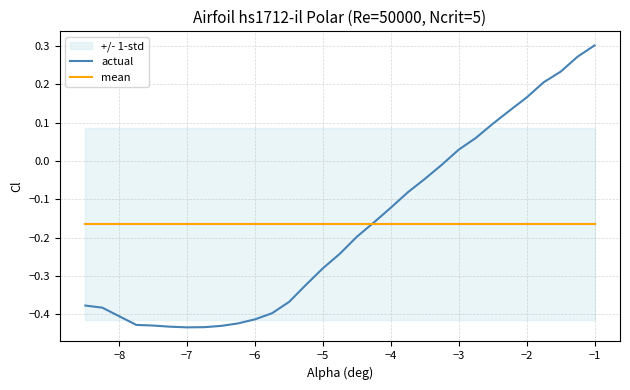

At which label does actual reach its peak?

−1